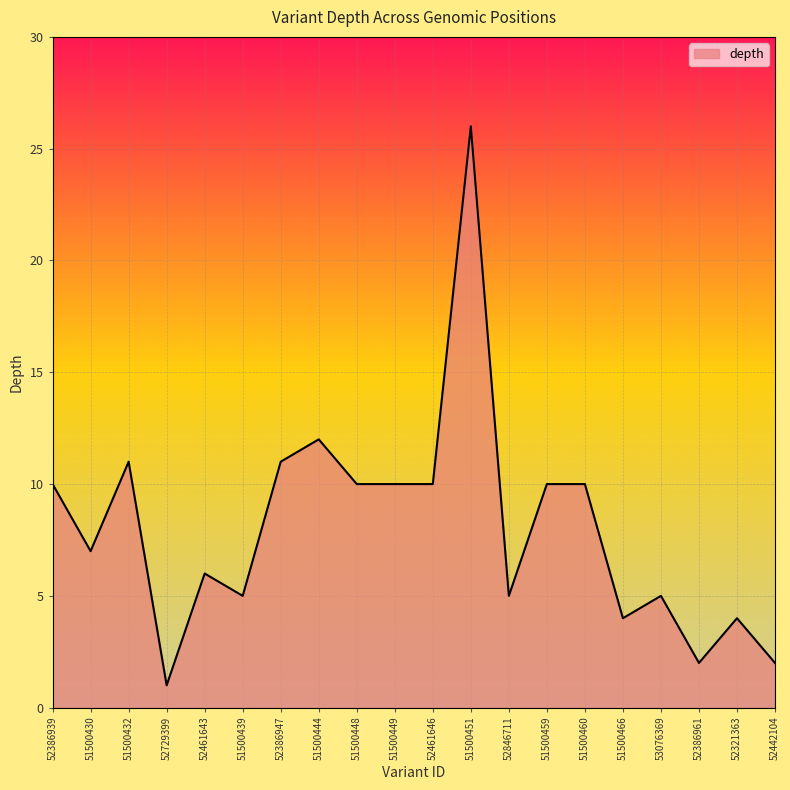

True or false: the data has more than 2 interior local peaks.

True